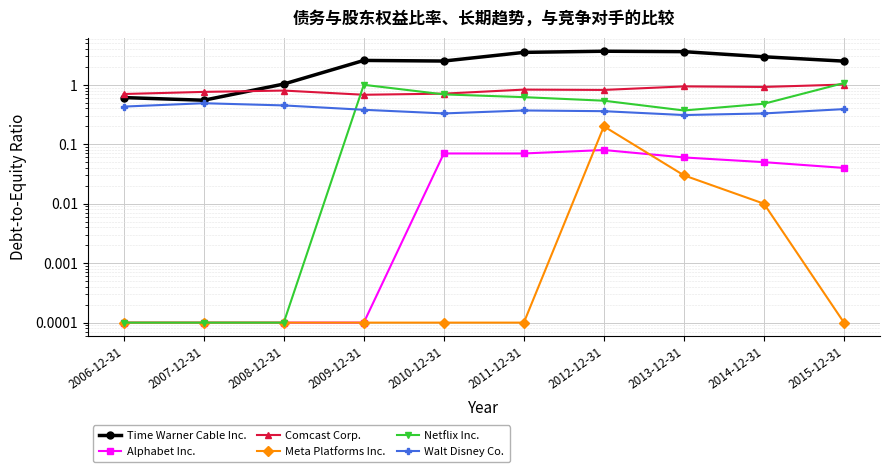

Reading left to right, list all the values displayed in this chart.

Time Warner Cable Inc.: 2006-12-31=0.6	2007-12-31=0.6	2008-12-31=1.0	2009-12-31=2.6	2010-12-31=2.5	2011-12-31=3.5	2012-12-31=3.7	2013-12-31=3.6	2014-12-31=3.0	2015-12-31=2.5
Alphabet Inc.: 2006-12-31=0.0	2007-12-31=0.0	2008-12-31=0.0	2009-12-31=0.0	2010-12-31=0.1	2011-12-31=0.1	2012-12-31=0.1	2013-12-31=0.1	2014-12-31=0.1	2015-12-31=0.0
Comcast Corp.: 2006-12-31=0.7	2007-12-31=0.8	2008-12-31=0.8	2009-12-31=0.7	2010-12-31=0.7	2011-12-31=0.8	2012-12-31=0.8	2013-12-31=0.9	2014-12-31=0.9	2015-12-31=1.0
Meta Platforms Inc.: 2006-12-31=0.0	2007-12-31=0.0	2008-12-31=0.0	2009-12-31=0.0	2010-12-31=0.0	2011-12-31=0.0	2012-12-31=0.2	2013-12-31=0.0	2014-12-31=0.0	2015-12-31=0.0
Netflix Inc.: 2006-12-31=0.0	2007-12-31=0.0	2008-12-31=0.0	2009-12-31=1.0	2010-12-31=0.7	2011-12-31=0.6	2012-12-31=0.5	2013-12-31=0.4	2014-12-31=0.5	2015-12-31=1.1
Walt Disney Co.: 2006-12-31=0.4	2007-12-31=0.5	2008-12-31=0.5	2009-12-31=0.4	2010-12-31=0.3	2011-12-31=0.4	2012-12-31=0.4	2013-12-31=0.3	2014-12-31=0.3	2015-12-31=0.4